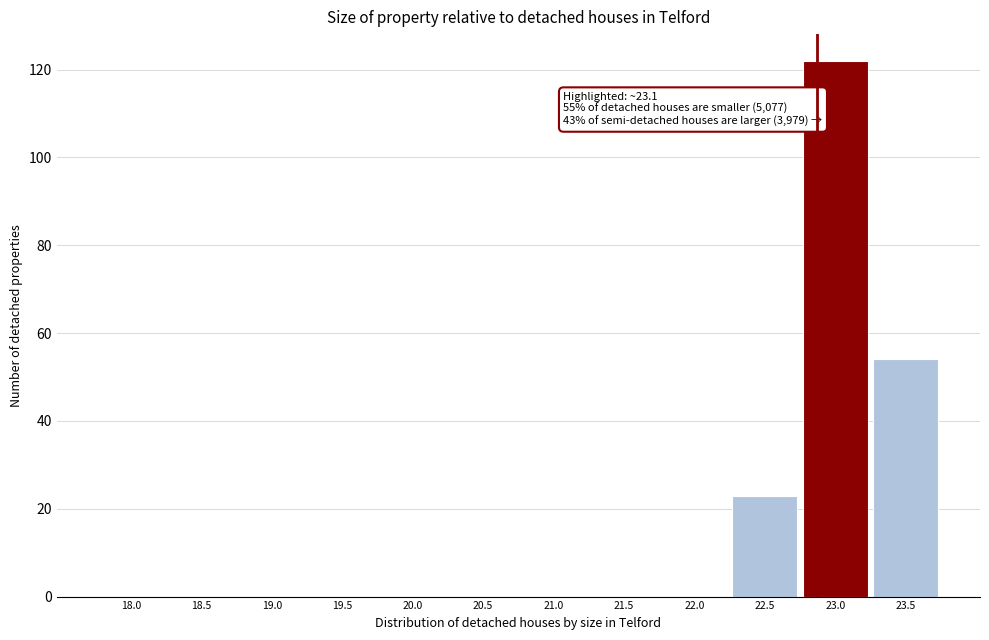

Reading right to left, extract all data points from this chart.

23.5=54	23.0=122	22.5=23	22.0=0	21.5=0	21.0=0	20.5=0	20.0=0	19.5=0	19.0=0	18.5=0	18.0=0